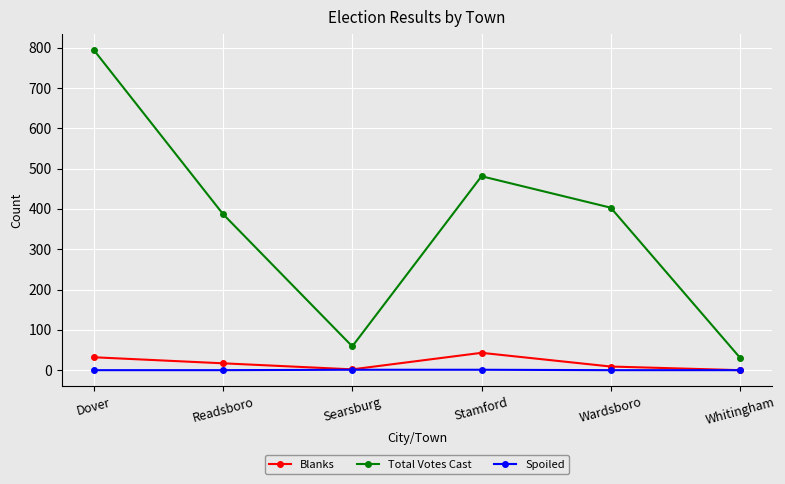

At which label does Total Votes Cast first exceed 403?

Dover